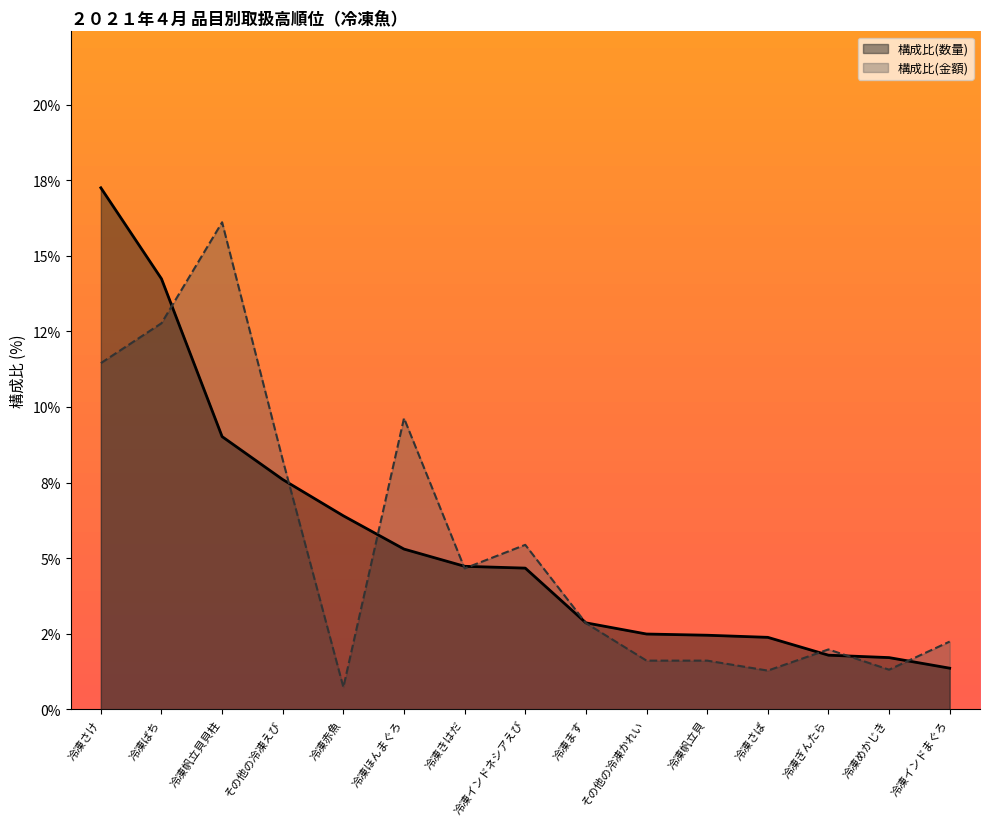

At which category is the sum across all series the highest?

冷凍さけ